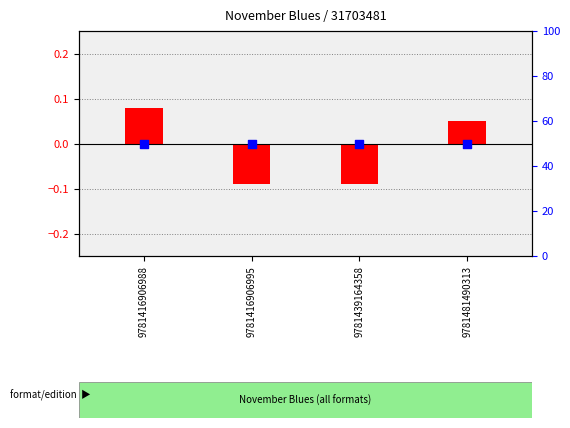

Is the value of percentile rank within the sample at 9781416906988 greater than the value of transformed count at 9781416906995?

Yes